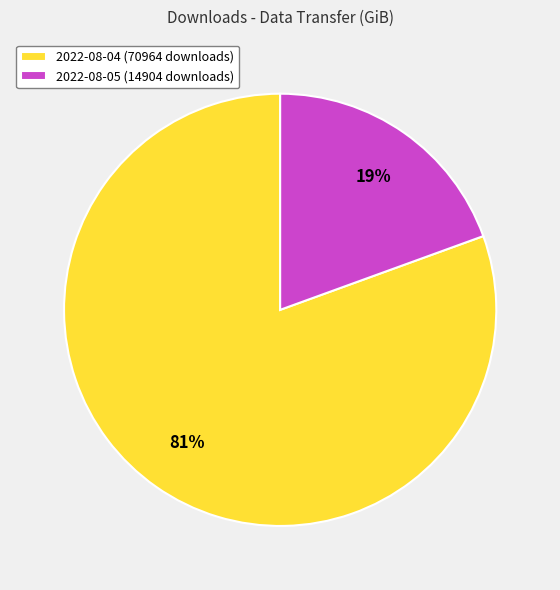

Is it true that 2022-08-05 (14904 downloads) is 28% of the pie?

False